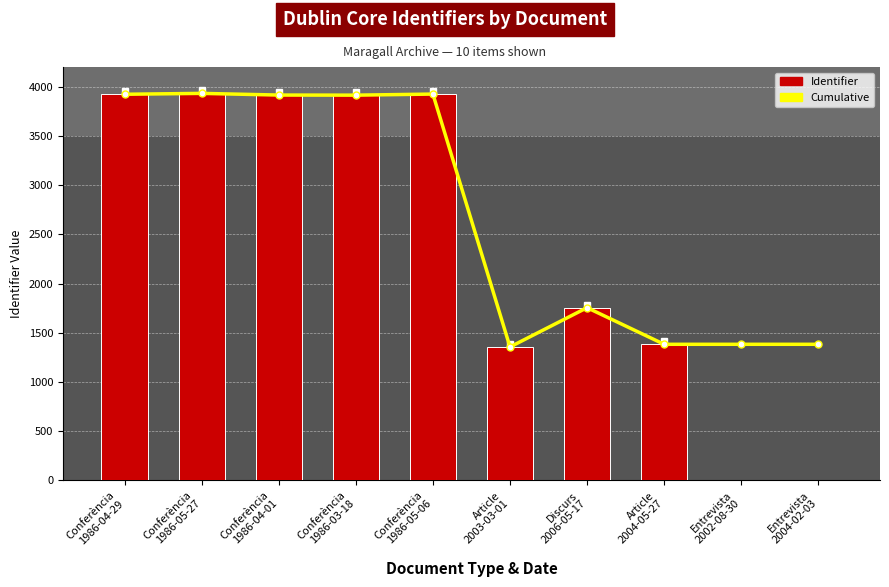

At which label does Cumulative reach its minimum?

Article
2003-03-01